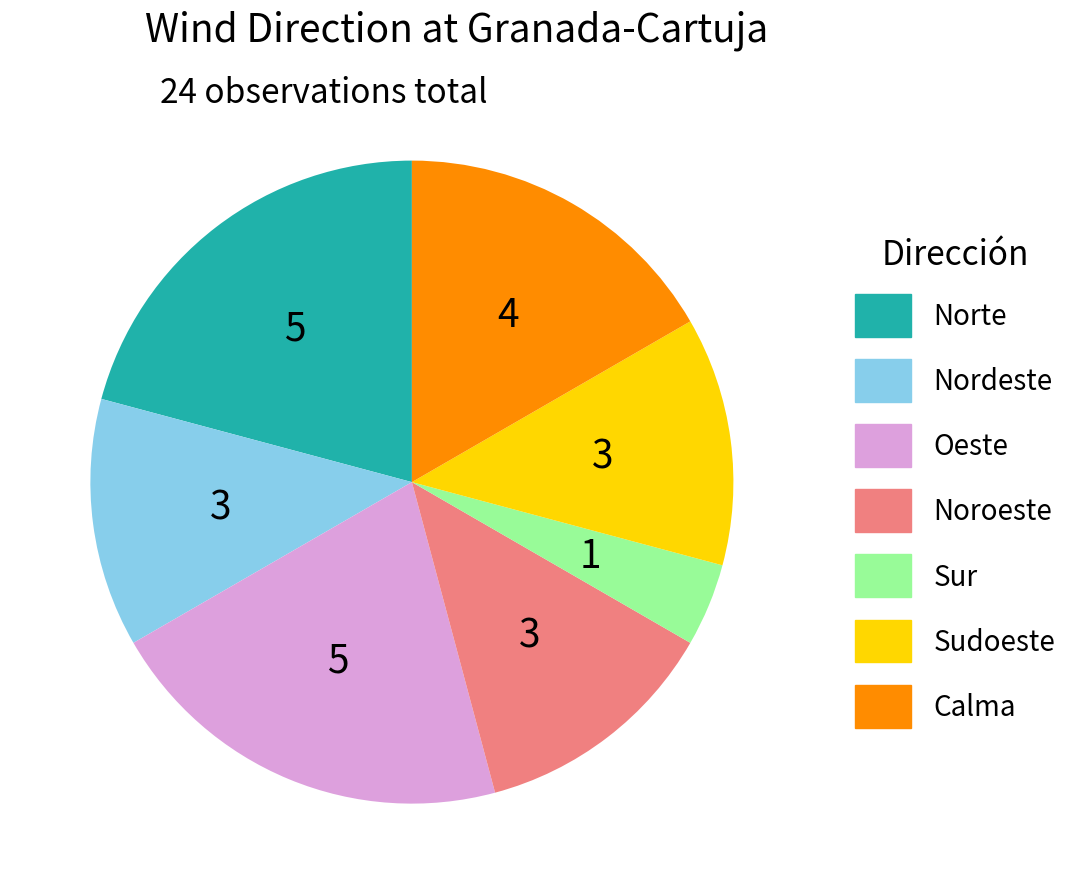

Is there a majority slice in this chart?

No